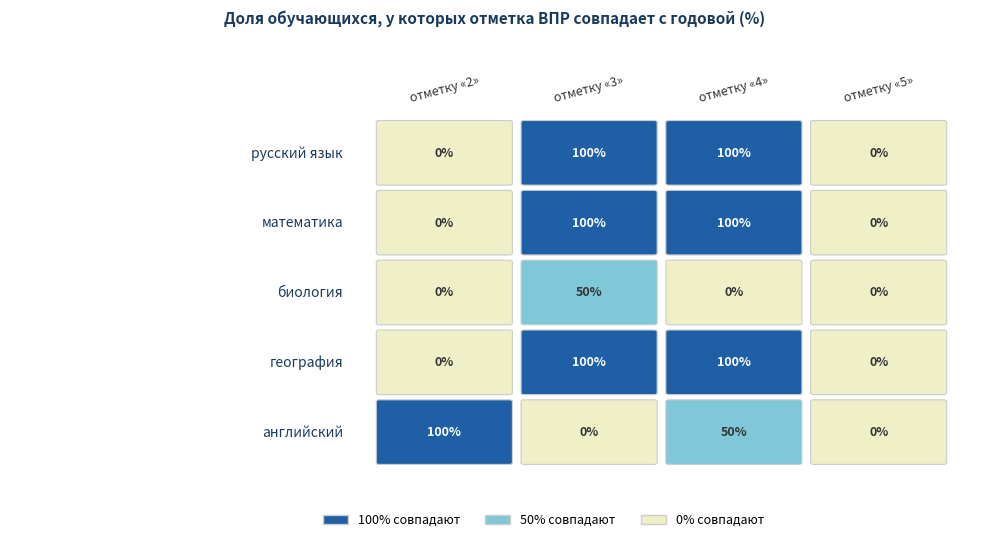

How many distinct data groups are displayed?

5